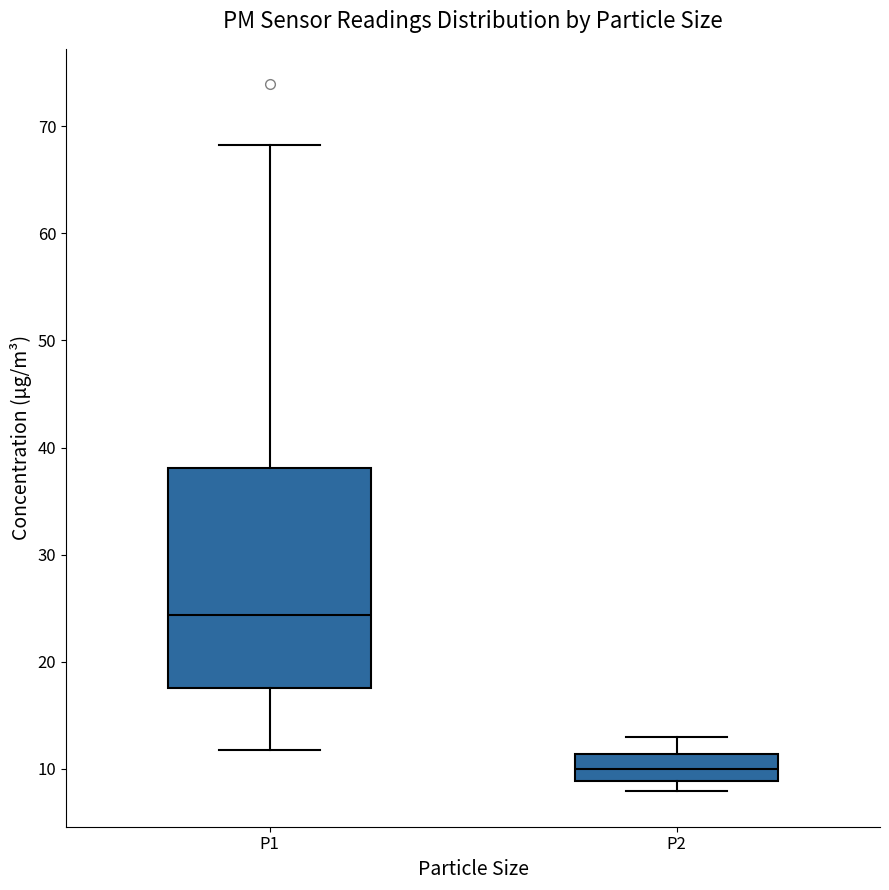

Which box is the tallest, from its lower edge to its upper edge?

P1